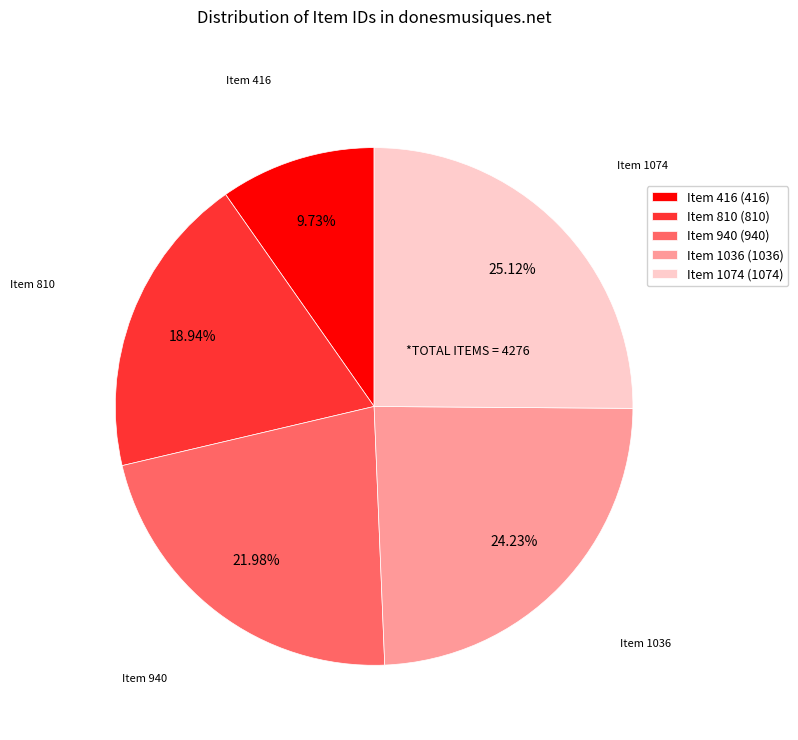

Rank the categories by value from highest to lowest.

Item 1074 (1074), Item 1036 (1036), Item 940 (940), Item 810 (810), Item 416 (416)